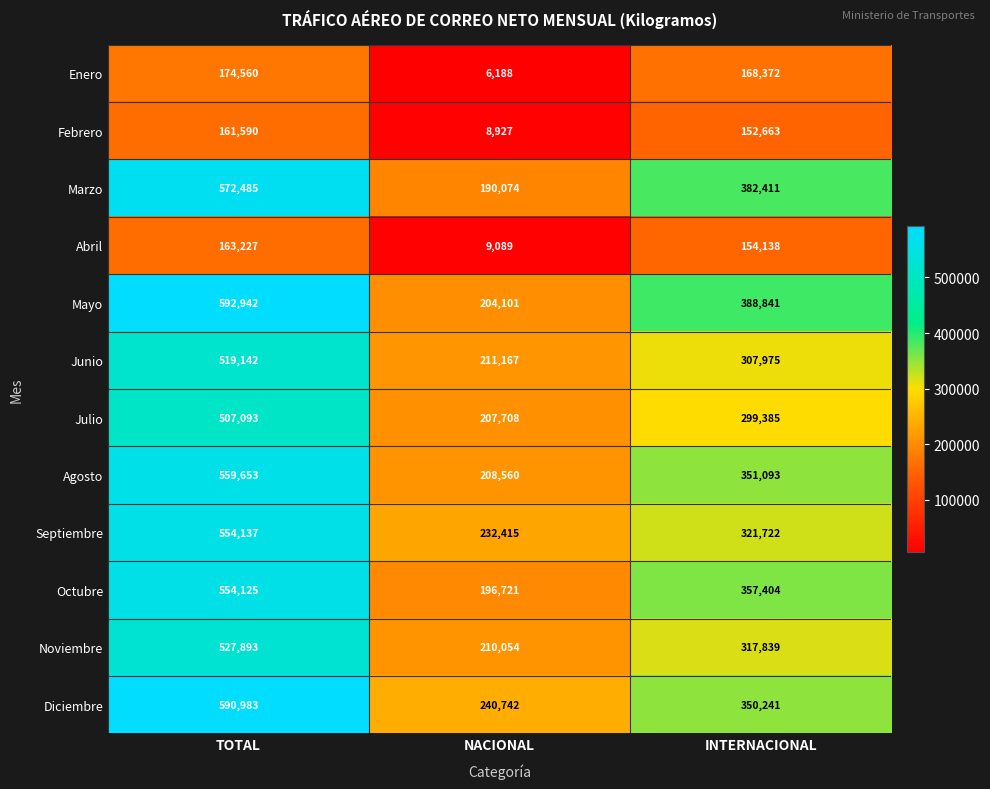

List the series in order of their peak value, lowest first.

Febrero, Abril, Enero, Julio, Junio, Noviembre, Octubre, Septiembre, Agosto, Marzo, Diciembre, Mayo